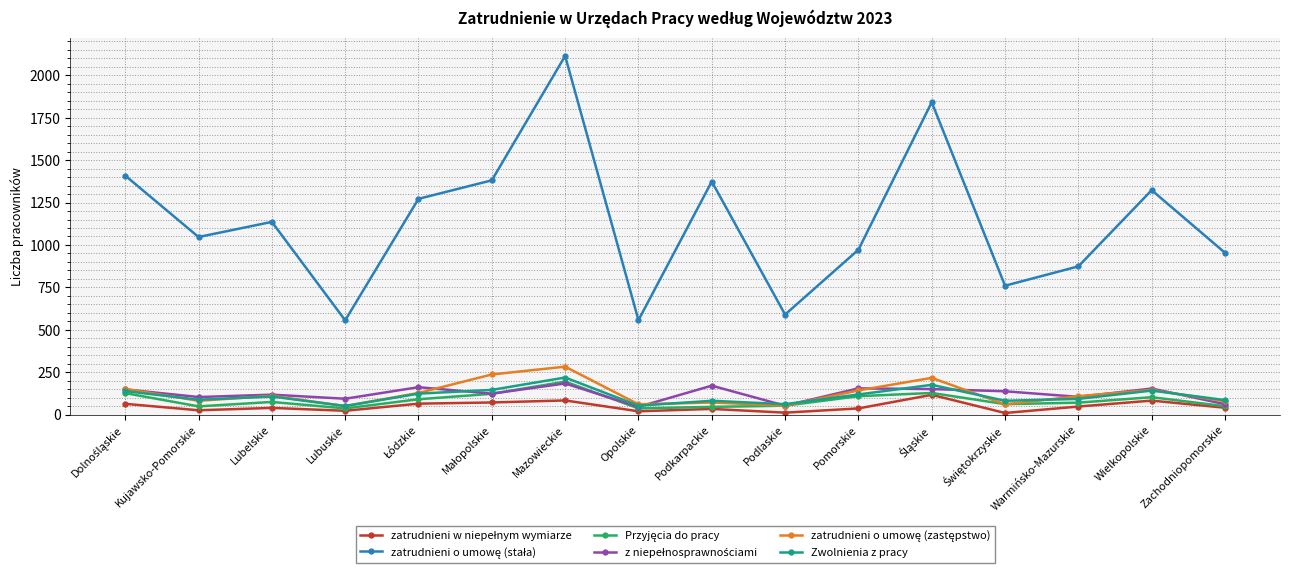

What is the spread (max minus min) of values at Podlaskie?

578